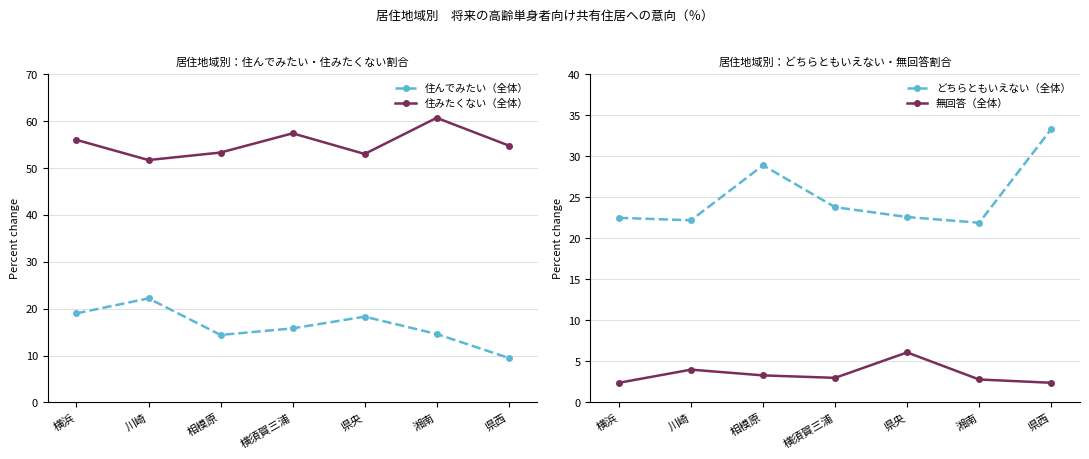

What is the value of the どちらともいえない（全体） point at the 6th from the left?

21.9